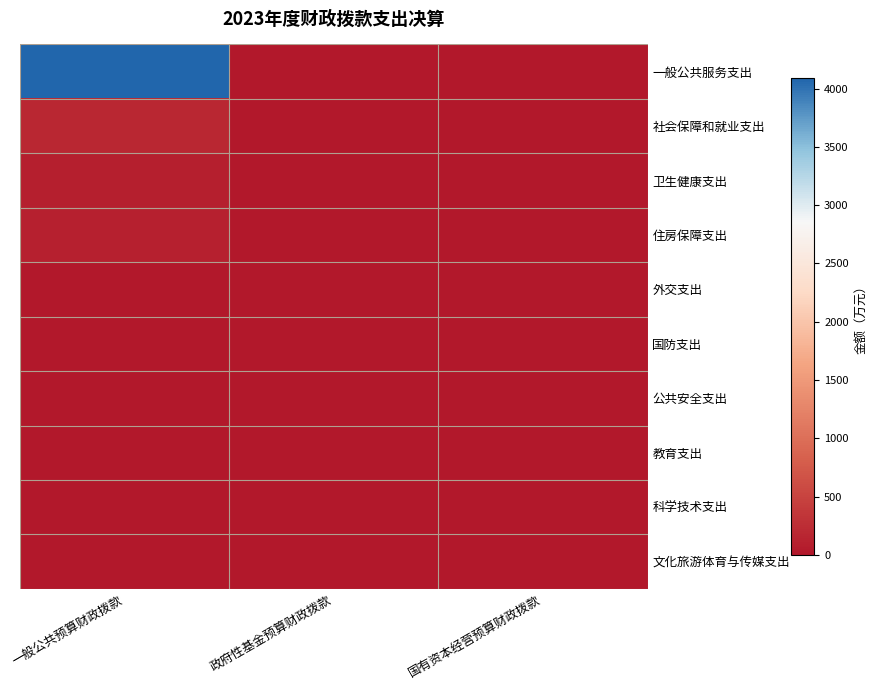

Reading left to right, transcribe all the data shown in this chart.

一般公共服务支出: 一般公共预算财政拨款=4087.2	政府性基金预算财政拨款=0.0	国有资本经营预算财政拨款=0.0
社会保障和就业支出: 一般公共预算财政拨款=191.5	政府性基金预算财政拨款=0.0	国有资本经营预算财政拨款=0.0
卫生健康支出: 一般公共预算财政拨款=86.5	政府性基金预算财政拨款=0.0	国有资本经营预算财政拨款=0.0
住房保障支出: 一般公共预算财政拨款=110.3	政府性基金预算财政拨款=0.0	国有资本经营预算财政拨款=0.0
外交支出: 一般公共预算财政拨款=0.0	政府性基金预算财政拨款=0.0	国有资本经营预算财政拨款=0.0
国防支出: 一般公共预算财政拨款=0.0	政府性基金预算财政拨款=0.0	国有资本经营预算财政拨款=0.0
公共安全支出: 一般公共预算财政拨款=0.0	政府性基金预算财政拨款=0.0	国有资本经营预算财政拨款=0.0
教育支出: 一般公共预算财政拨款=0.0	政府性基金预算财政拨款=0.0	国有资本经营预算财政拨款=0.0
科学技术支出: 一般公共预算财政拨款=0.0	政府性基金预算财政拨款=0.0	国有资本经营预算财政拨款=0.0
文化旅游体育与传媒支出: 一般公共预算财政拨款=0.0	政府性基金预算财政拨款=0.0	国有资本经营预算财政拨款=0.0